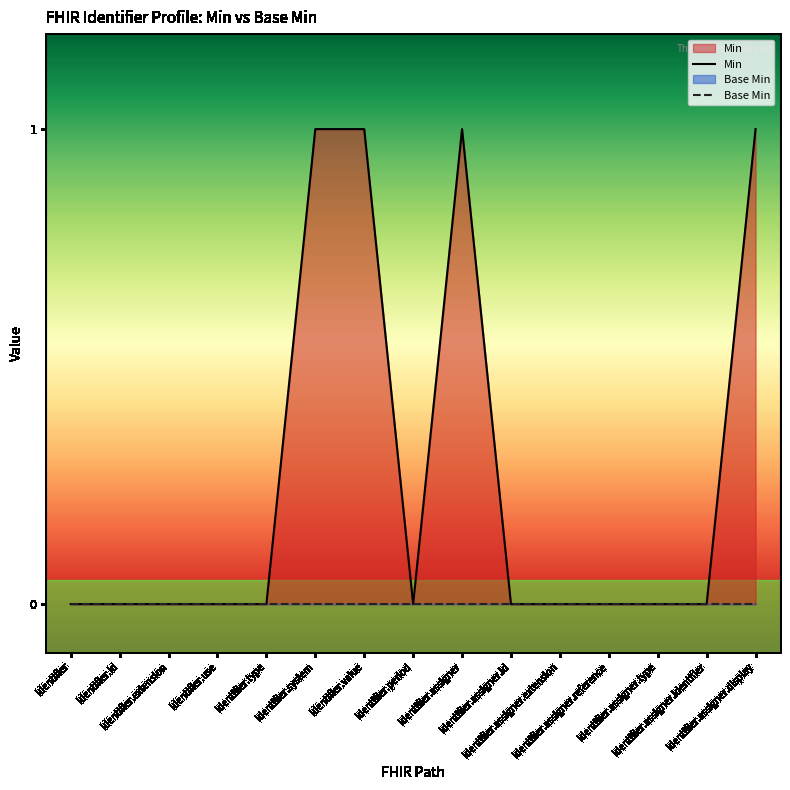

True or false: Base Min and Min intersect in this chart.

False